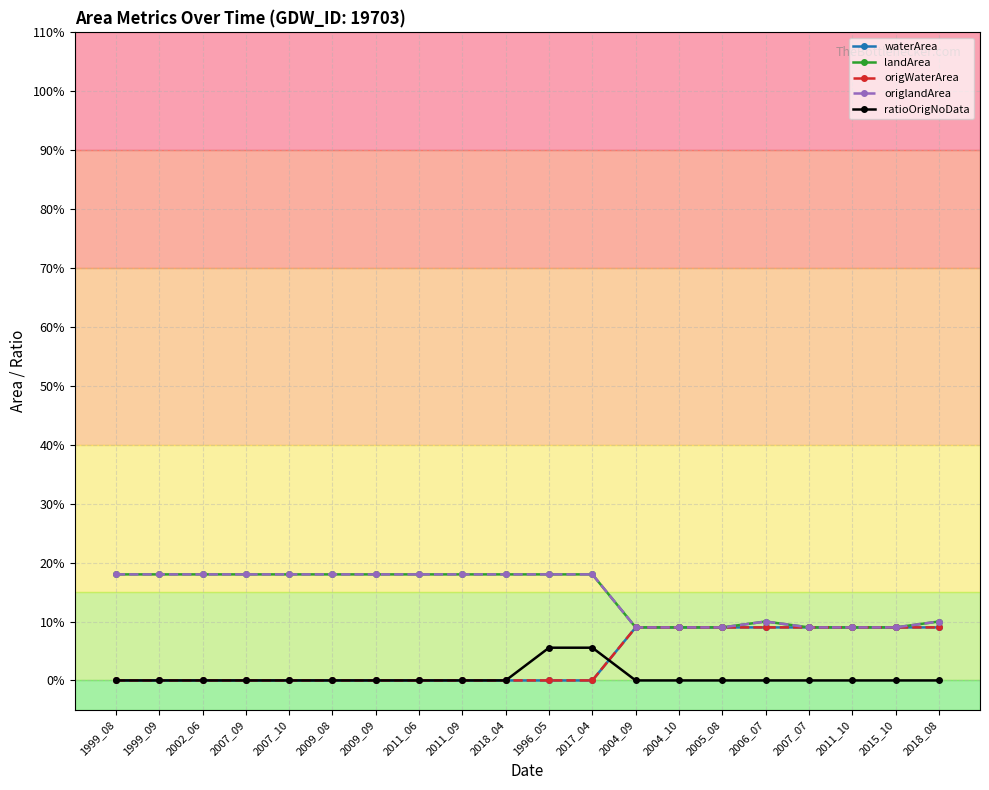

Does the chart have visible grid lines?

Yes